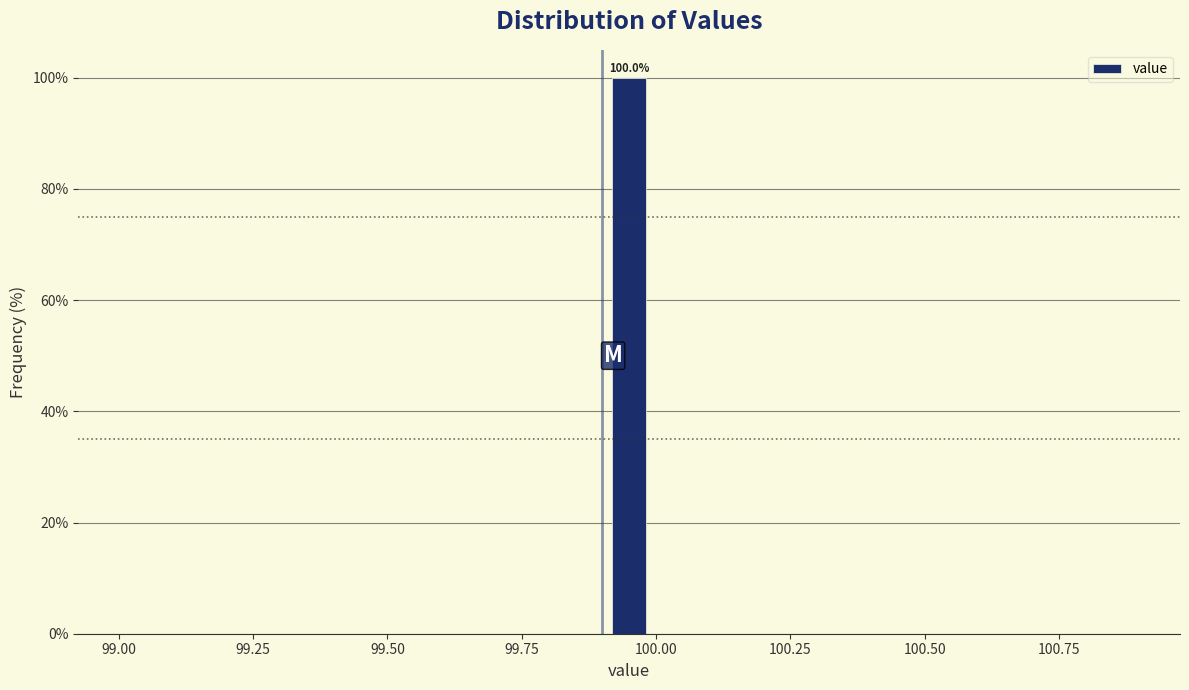

Read against the x-axis, roughly where is the centre of the tallest bar?

99.95